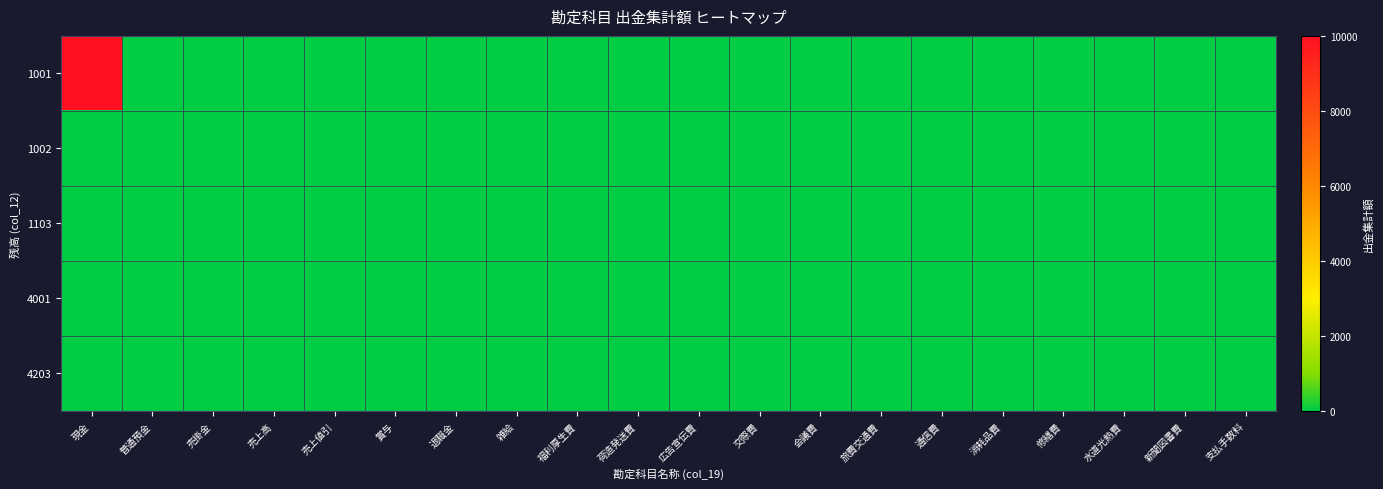

Which series has the largest total across all categories?

1001